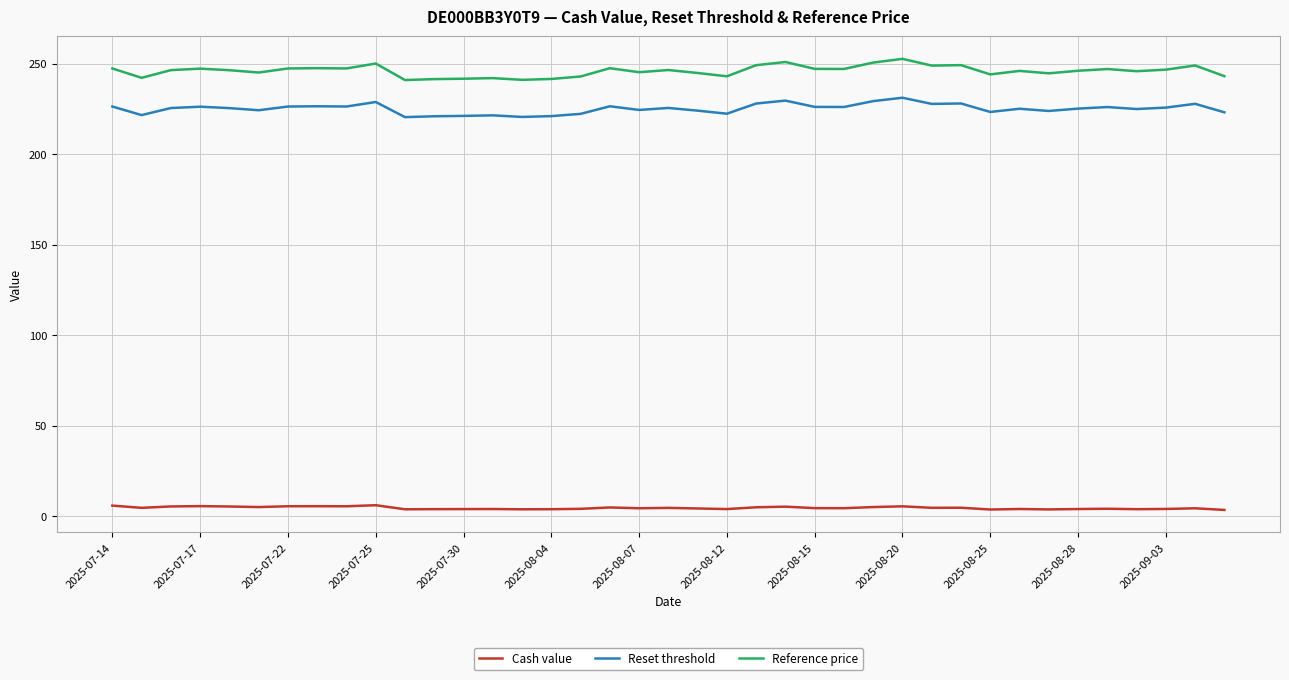

What is the difference between the maximum and minimum values in the Reference price series?

11.7